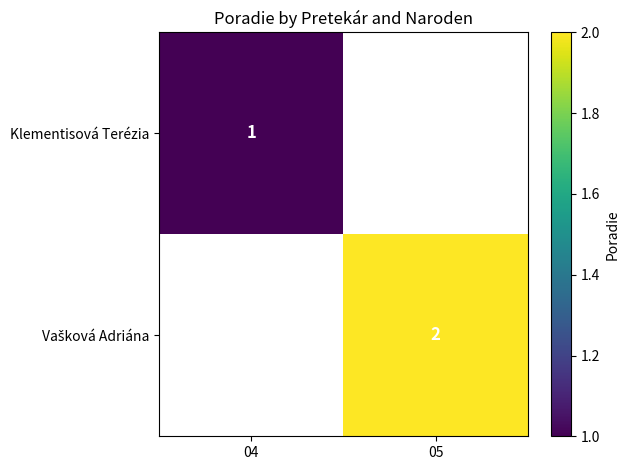

The value of Klementisová Terézia at 04 is 1. True or false?

True